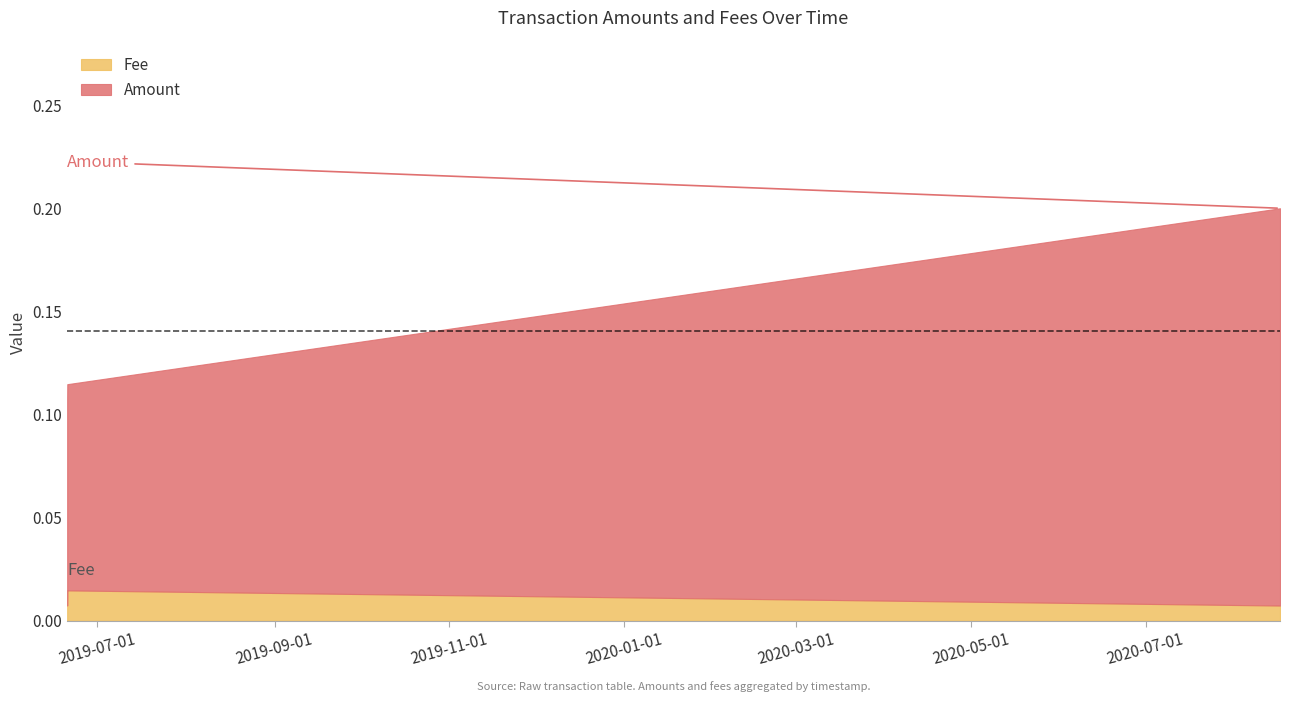

What are all the series names shown in the legend?

Amount, Fee